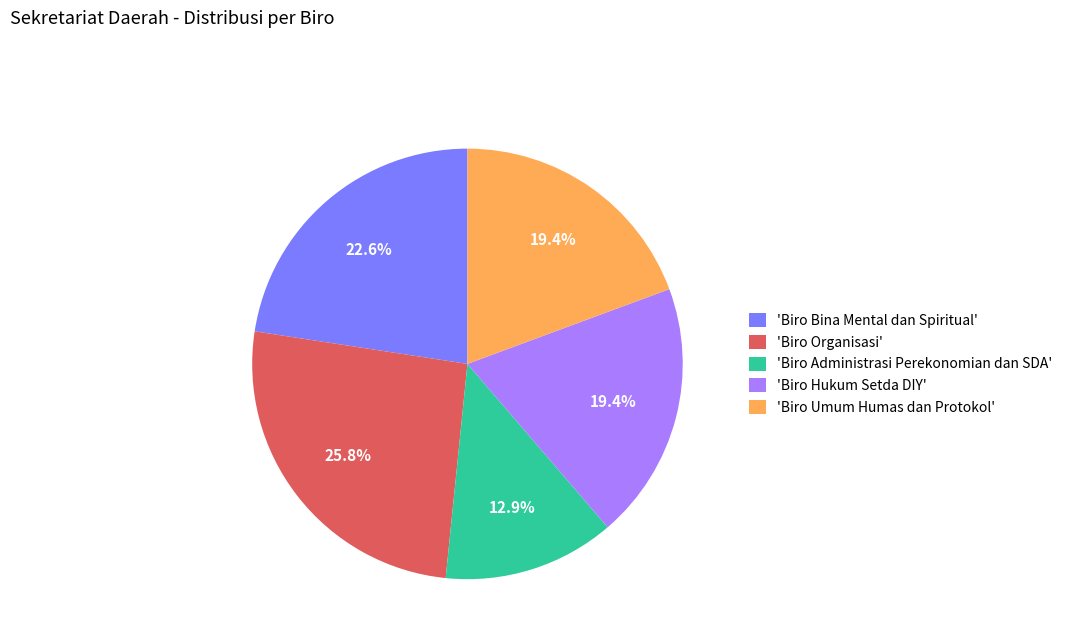

Which slice is the largest?

'Biro Organisasi'